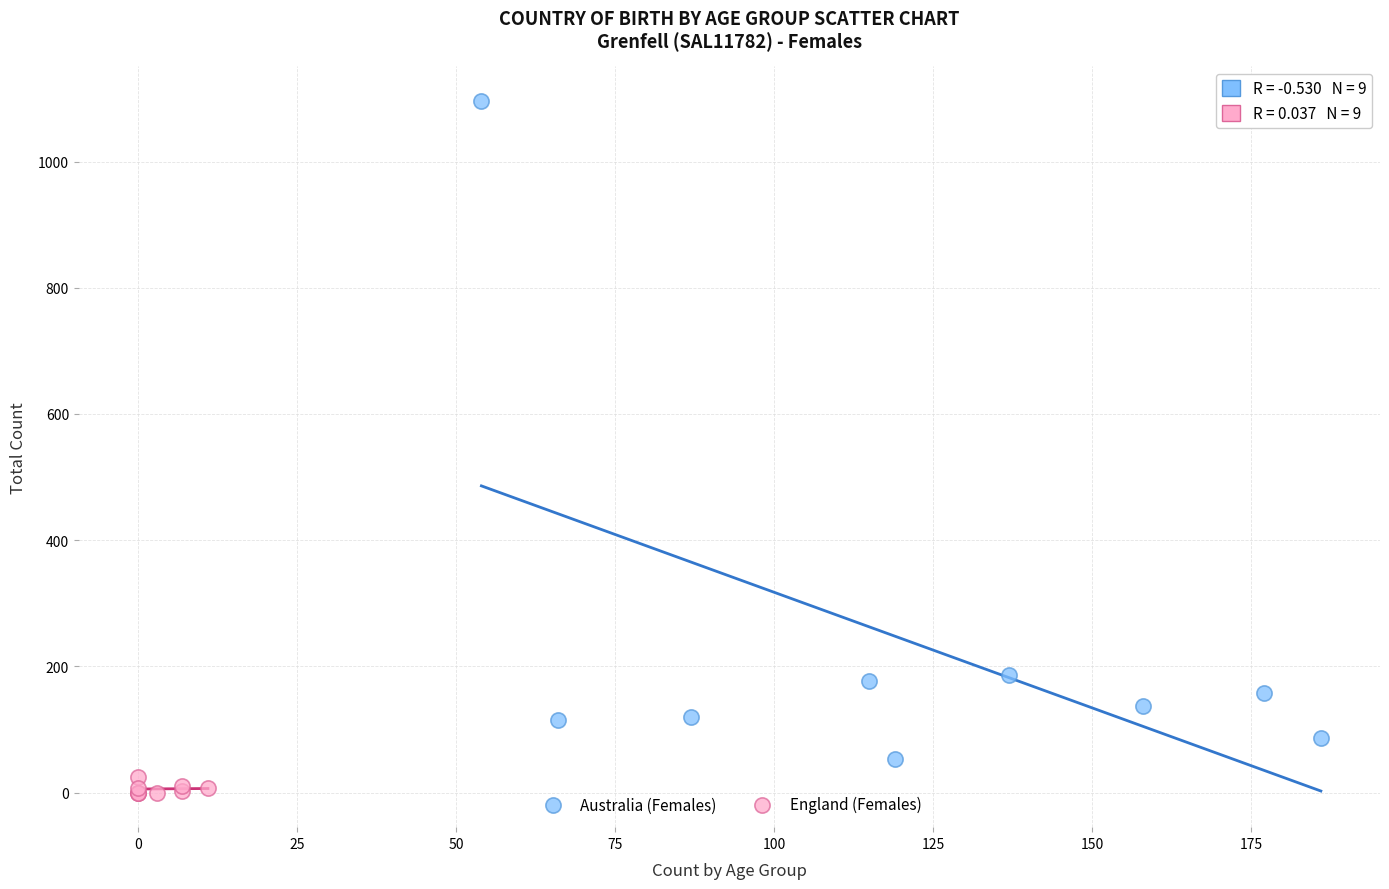

Which series has the largest Y range (max minus min)?

Australia (Females)